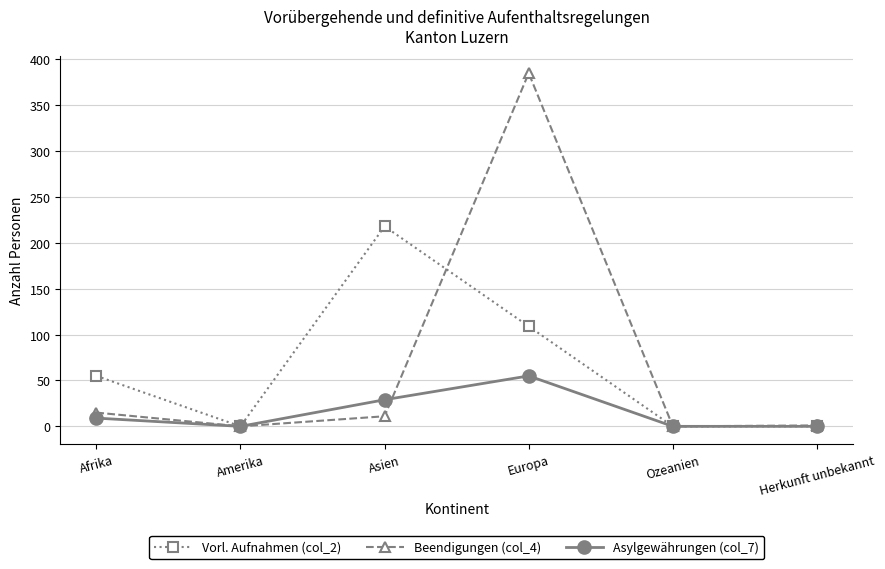

What are all the series names shown in the legend?

Vorl. Aufnahmen (col_2), Beendigungen (col_4), Asylgewährungen (col_7)